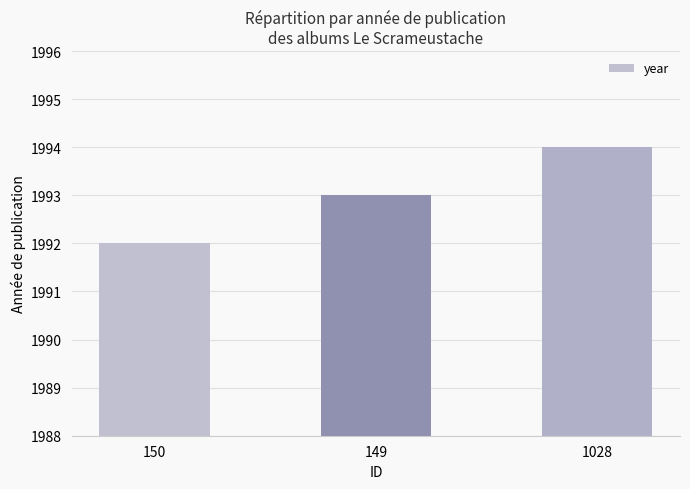

What is the label of the 2nd bar from the right?

149